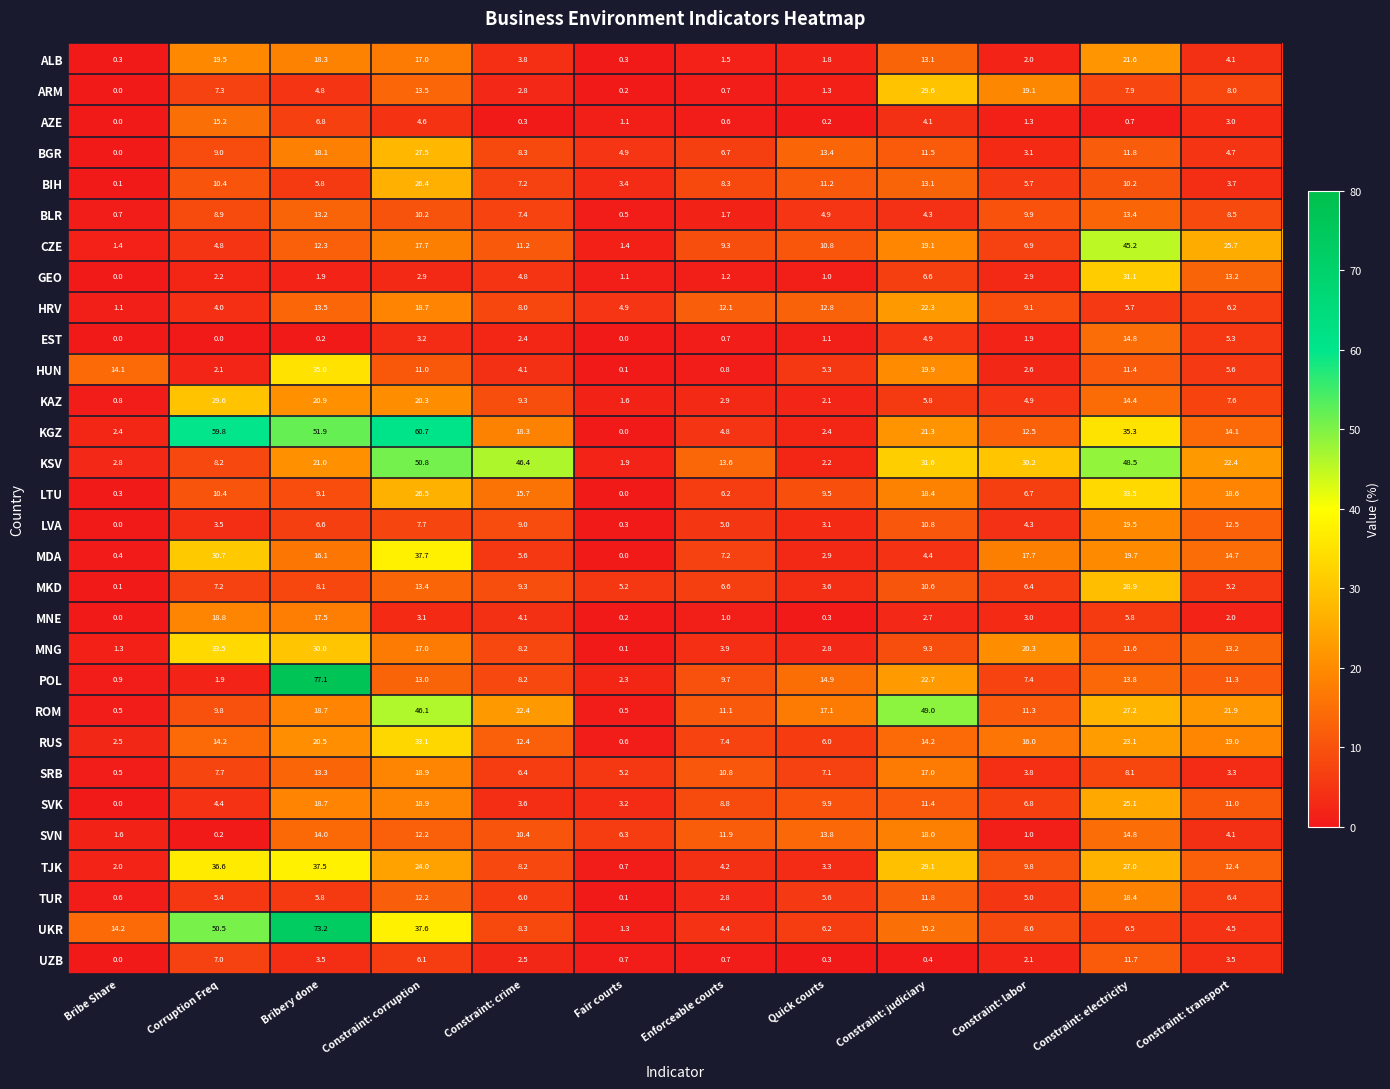

What value does the TUR series have at Constraint: transport?

6.4